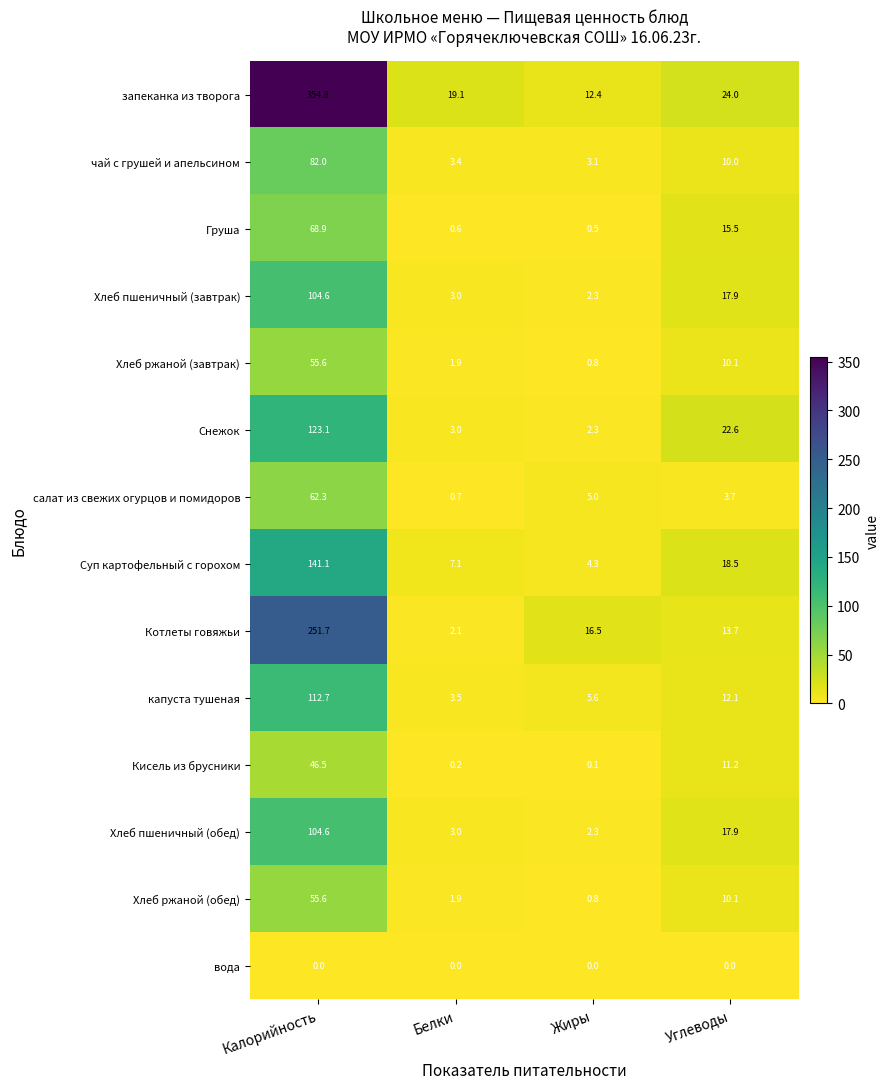

What is the spread (max minus min) of values at Жиры?

16.5